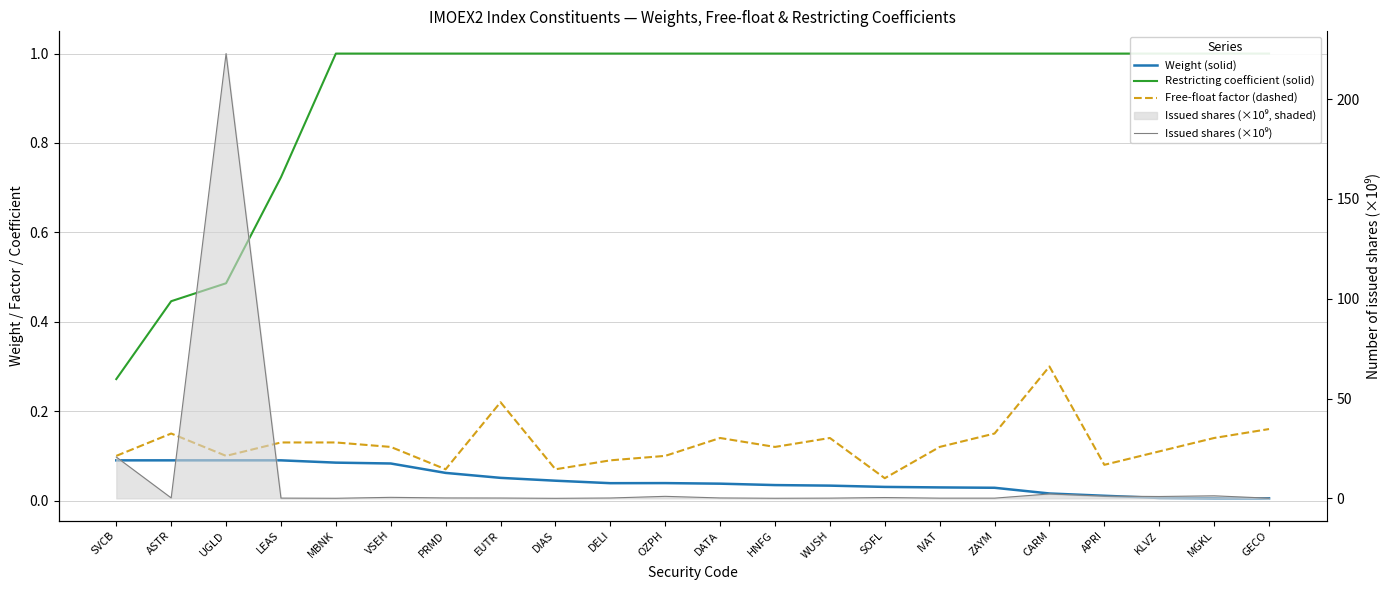

What is the difference between the maximum and minimum values in the Weight (solid) series?

0.1